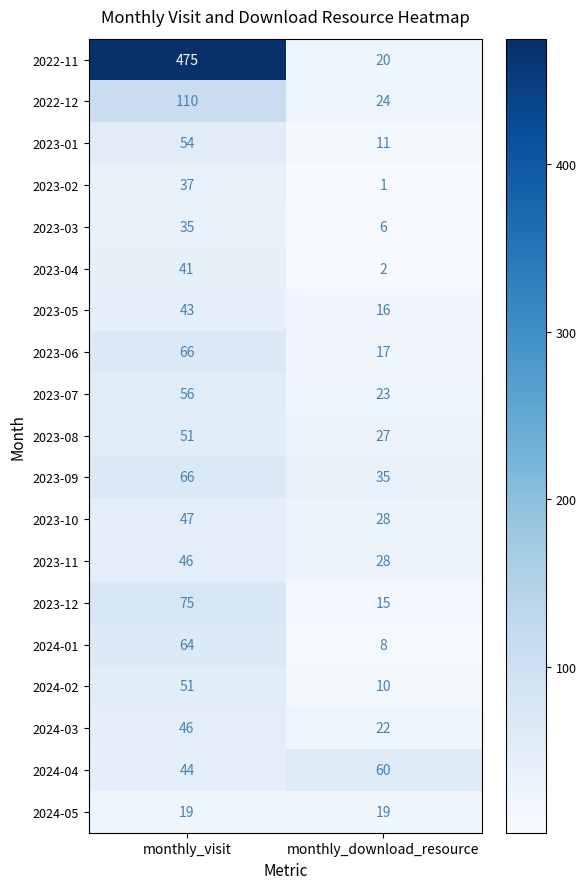

What is the spread (max minus min) of values at monthly_visit?

456